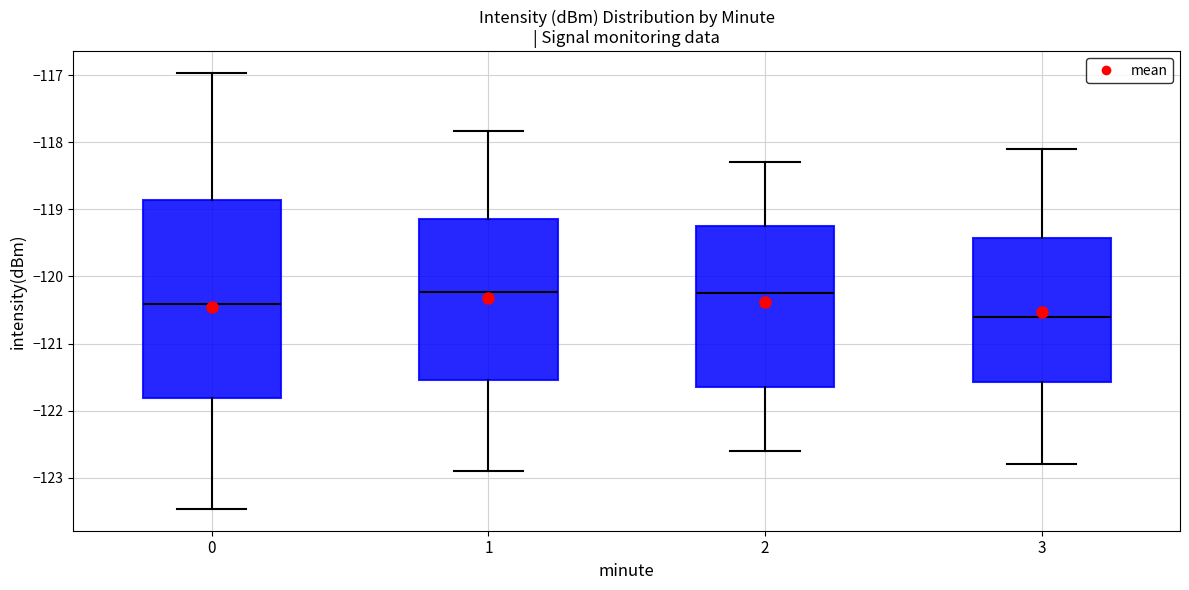

Which box has the lowest median line?

3